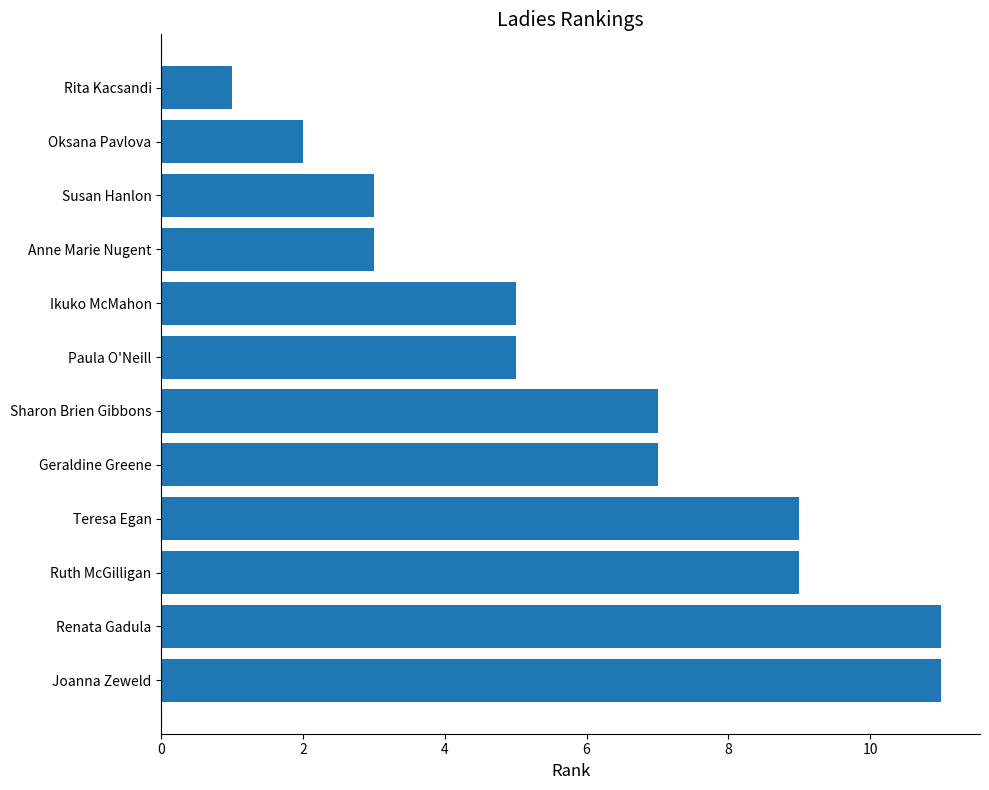

Reading top to bottom, list all the values displayed in this chart.

Rita Kacsandi=1	Oksana Pavlova=2	Susan Hanlon=3	Anne Marie Nugent=3	Ikuko McMahon=5	Paula O'Neill=5	Sharon Brien Gibbons=7	Geraldine Greene=7	Teresa Egan=9	Ruth McGilligan=9	Renata Gadula=11	Joanna Zeweld=11